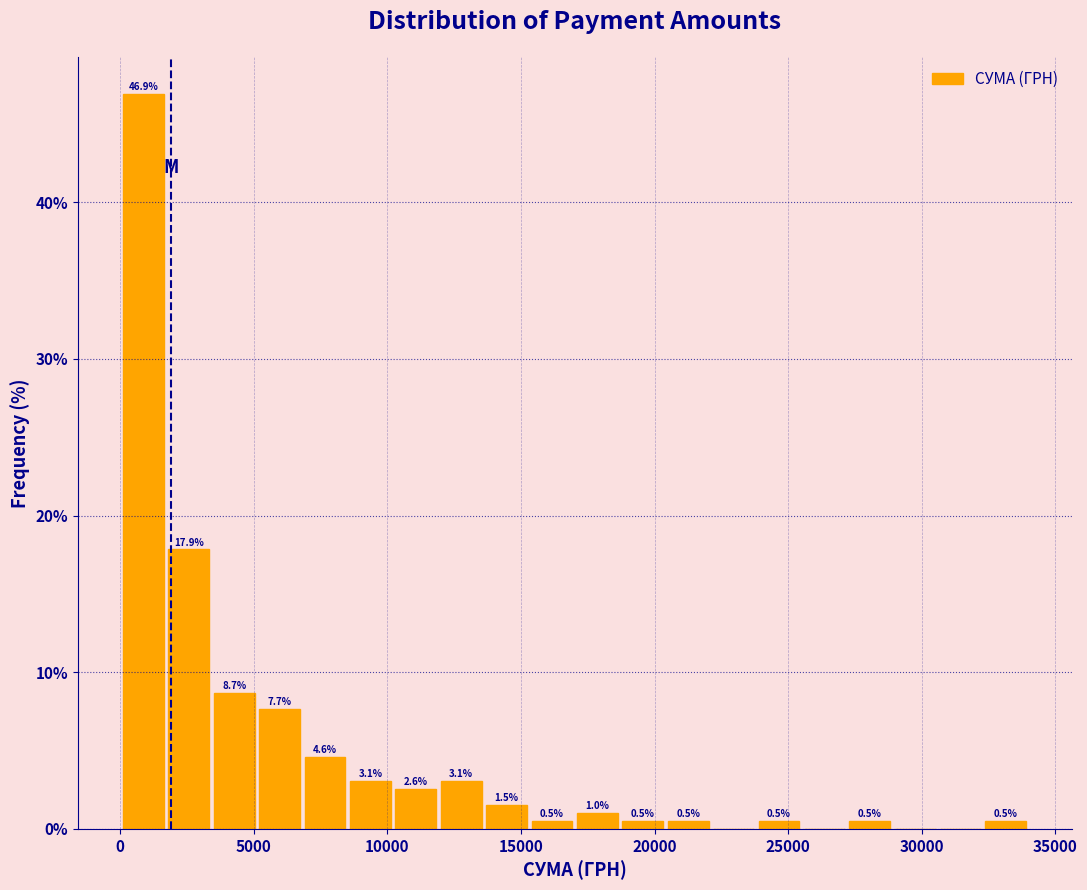

Read against the x-axis, roughly where is the centre of the tallest bar?

1000